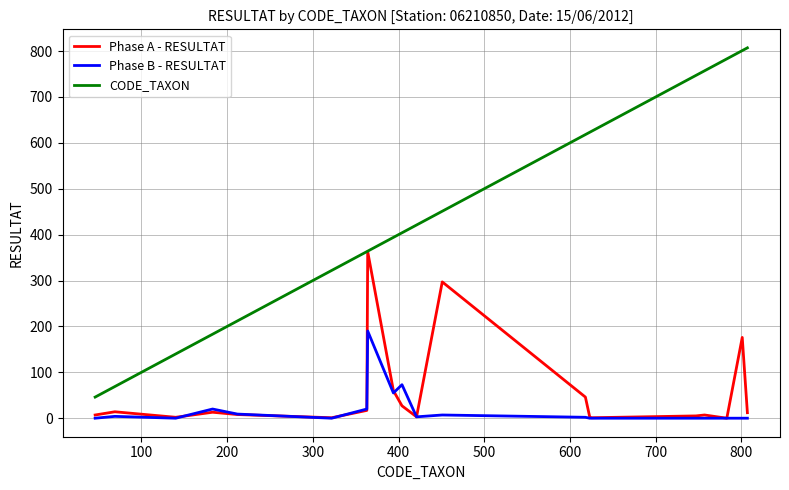

List the series in order of their peak value, lowest first.

Phase B - RESULTAT, Phase A - RESULTAT, CODE_TAXON